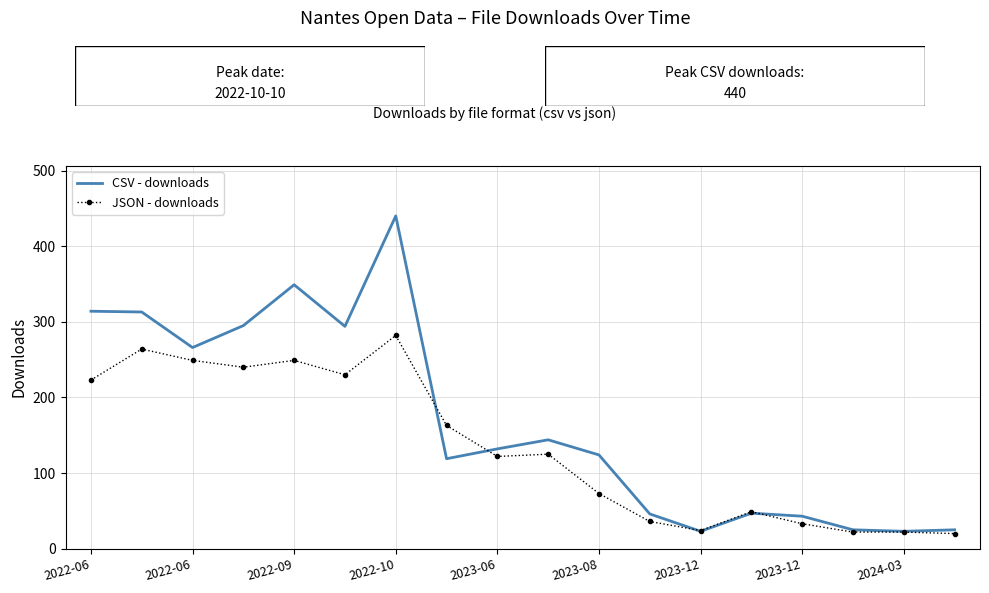

Which series ends up on top after the final intersection of JSON - downloads and CSV - downloads?

CSV - downloads